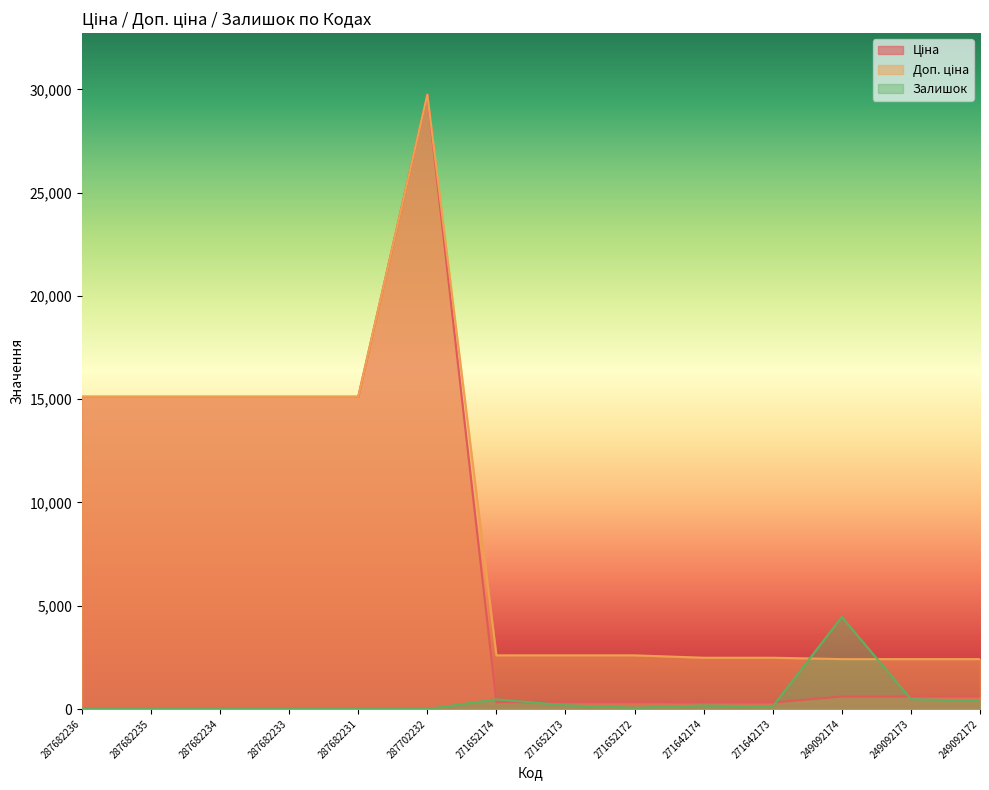

What position from the left is 249092173?

13